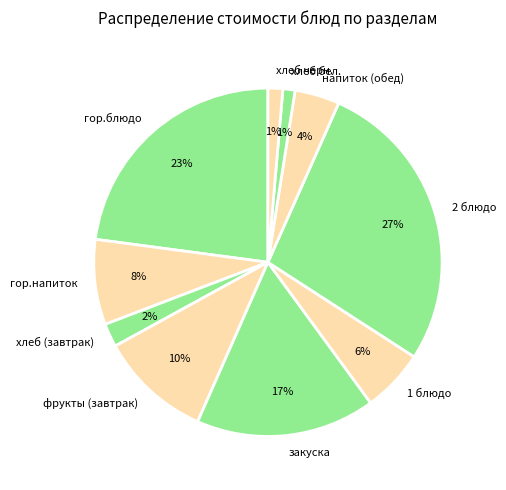

What is the largest slice in the pie chart?

2 блюдо